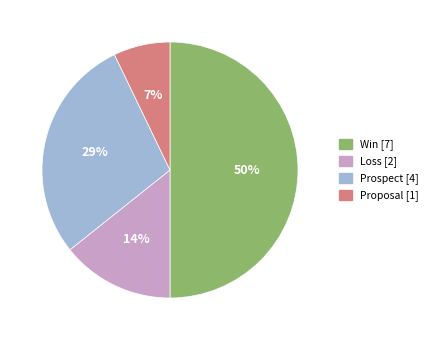

Is it true that Prospect is 43% of the pie?

False